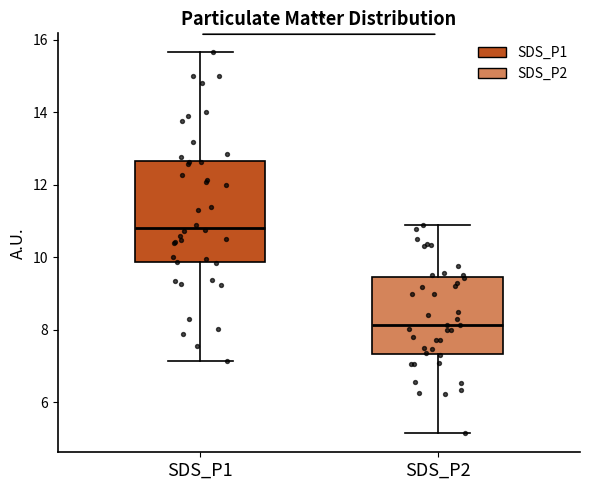

Which box is the tallest, from its lower edge to its upper edge?

SDS_P1